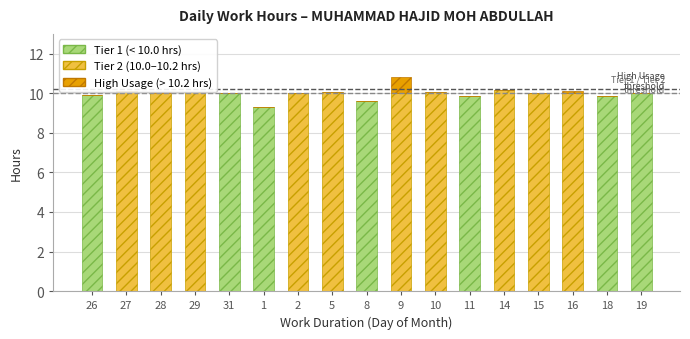

What is the label of the 11th bar from the left?

10